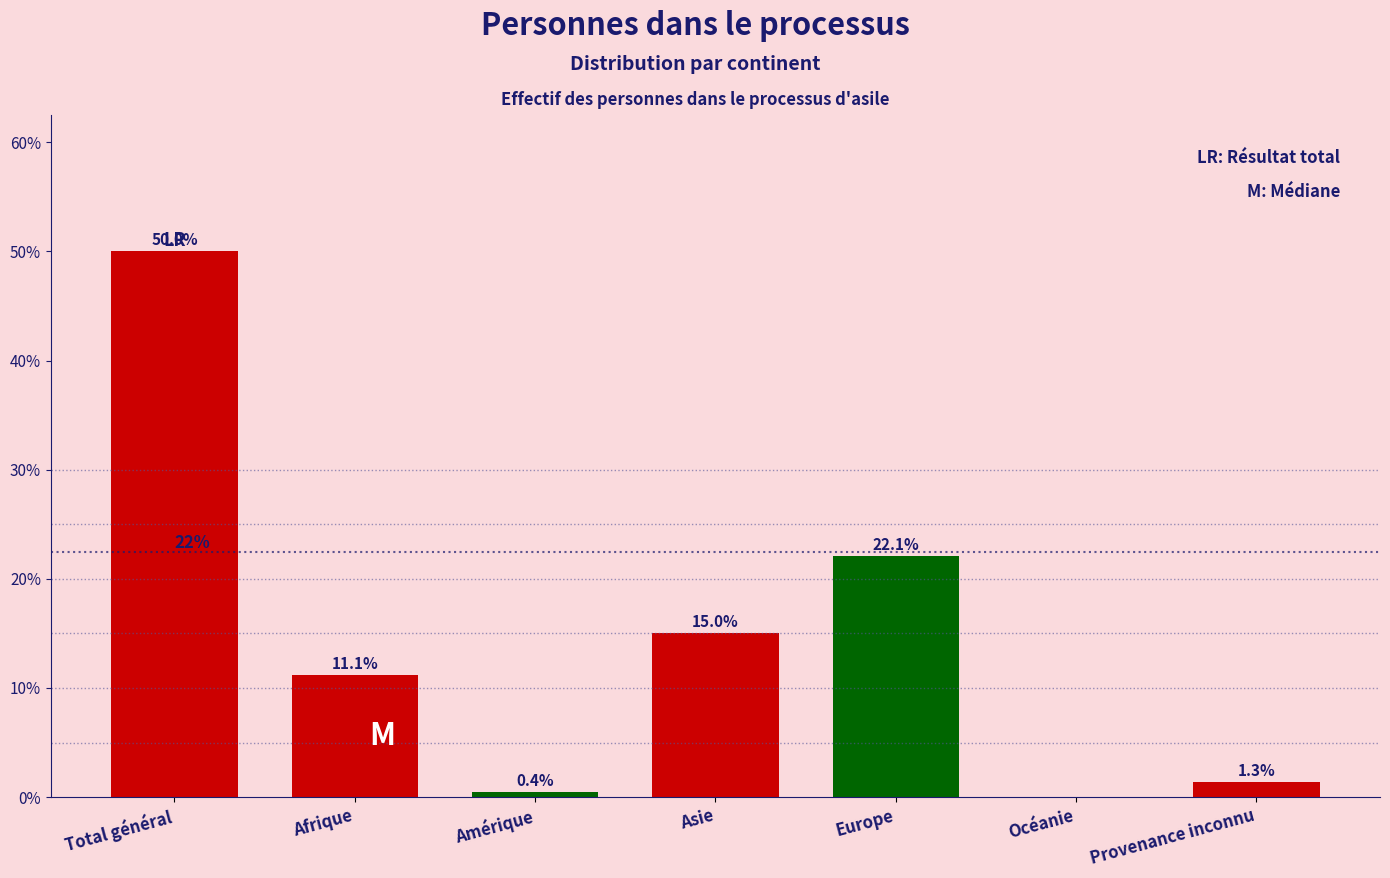

Reading left to right, transcribe all the data shown in this chart.

Total général=50.0	Afrique=11.1	Amérique=0.4	Asie=15.0	Europe=22.1	Océanie=0.0	Provenance inconnu=1.3